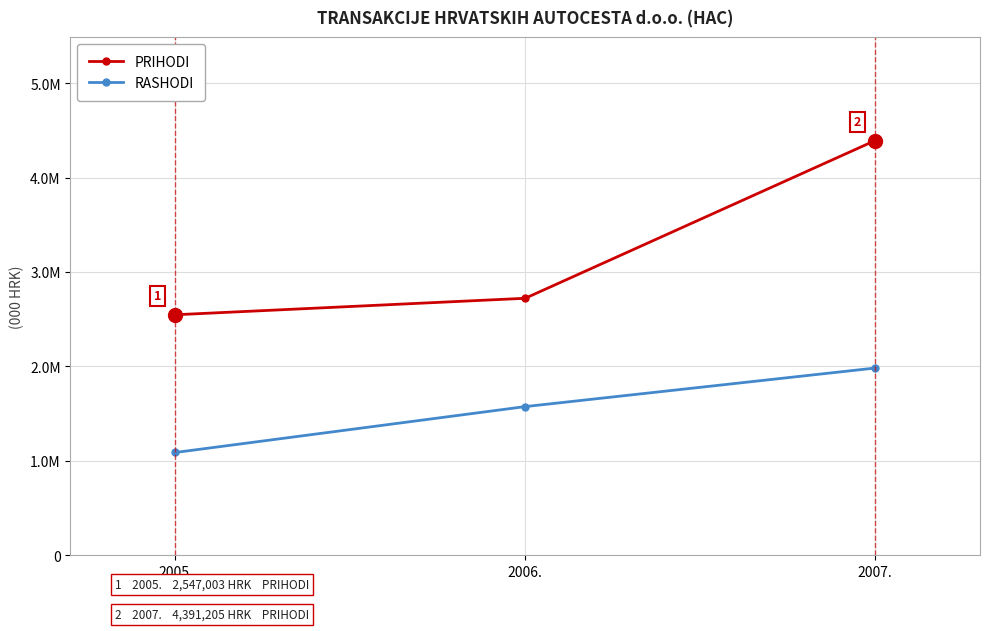

Between 2006. and 2007., which series saw the biggest shift?

PRIHODI